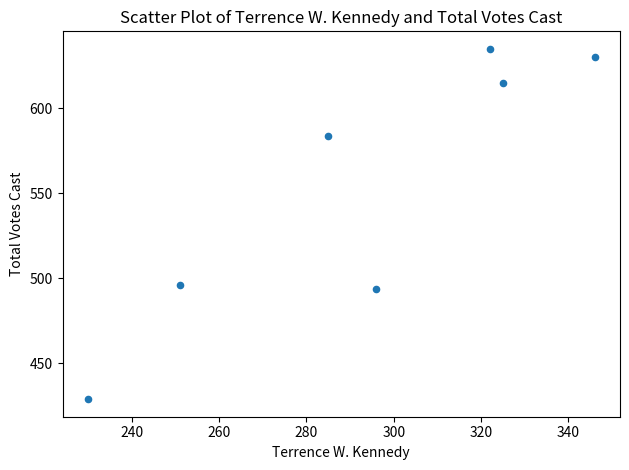

What is the range of X values (max minus min)?

116